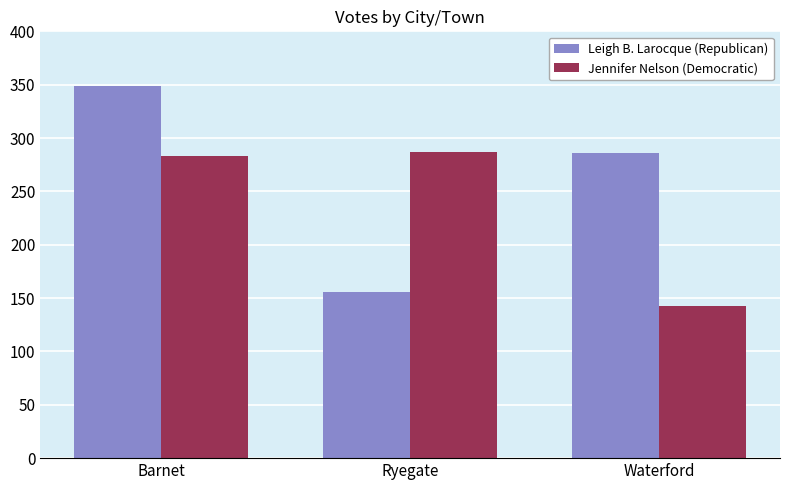

Which series has the largest range (max minus min)?

Leigh B. Larocque (Republican)